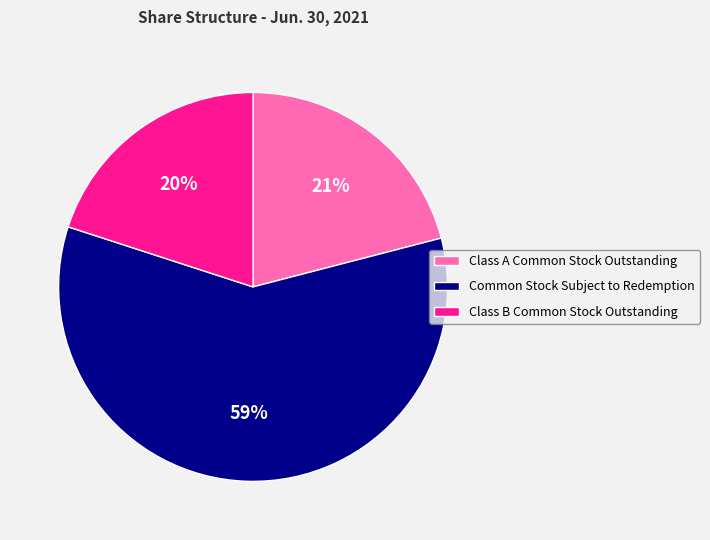

To the nearest percent, what is the difference between the largest and smallest slice percentages?

39%